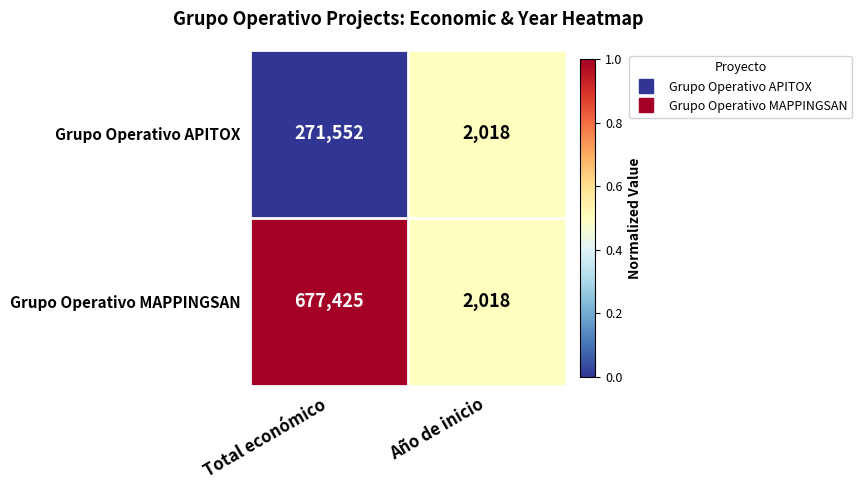

Where is Grupo Operativo MAPPINGSAN nearest to the value 339721?

Año de inicio